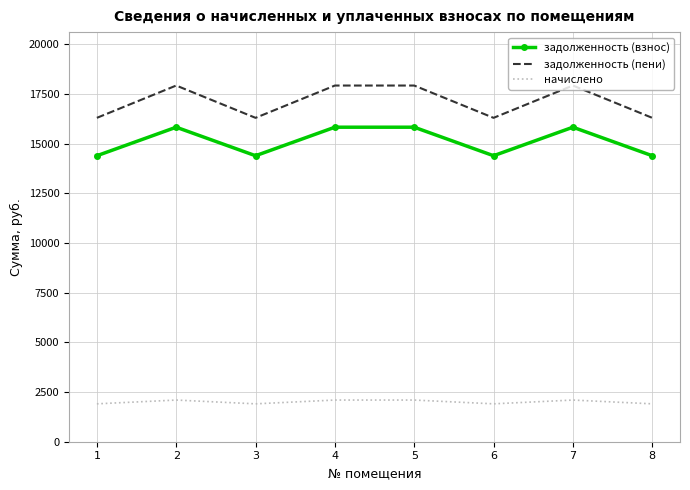

Reading left to right, list all the values displayed in this chart.

задолженность (взнос): 1=14391.2	2=15826.6	3=14391.2	4=15826.6	5=15826.6	6=14391.2	7=15826.6	8=14391.2
задолженность (пени): 1=16297.7	2=17923.2	3=16297.7	4=17923.2	5=17923.2	6=16297.7	7=17923.2	8=16297.7
начислено: 1=1906.5	2=2096.6	3=1906.5	4=2096.6	5=2096.6	6=1906.5	7=2096.6	8=1906.5